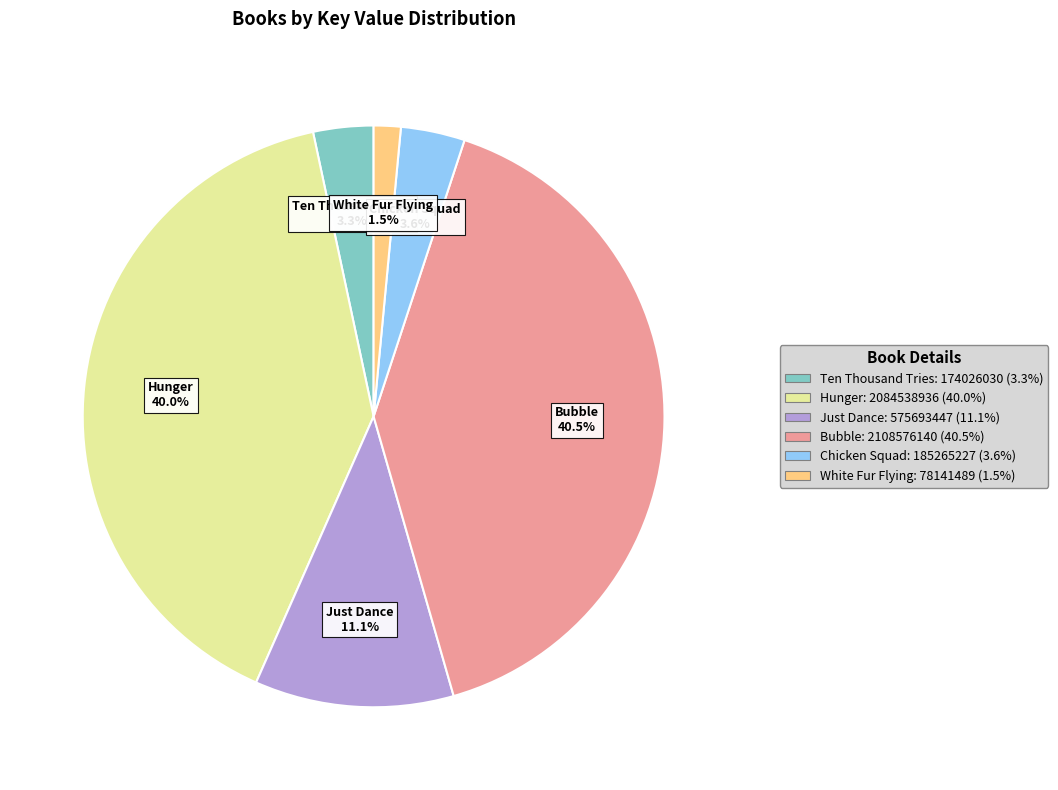

Between Chicken Squad and White Fur Flying, which is larger?

Chicken Squad